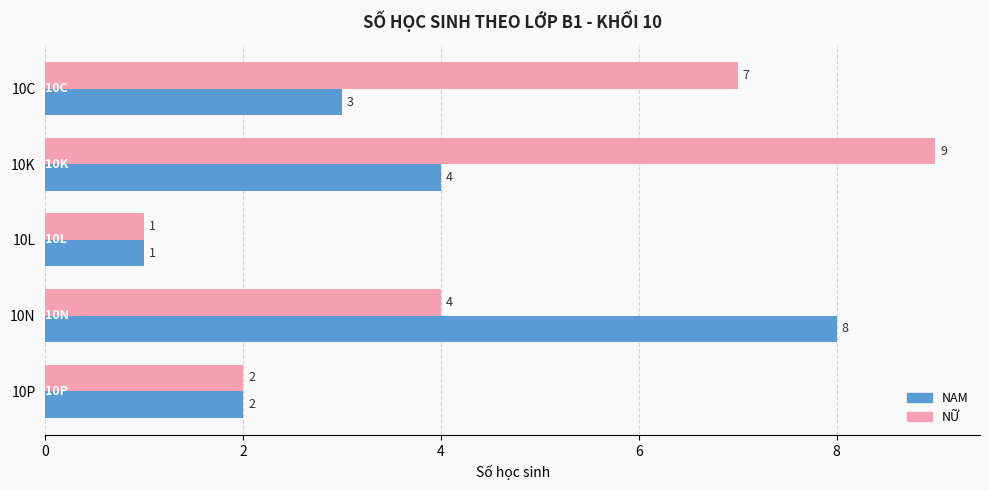

What are all the series names shown in the legend?

NAM, NỮ